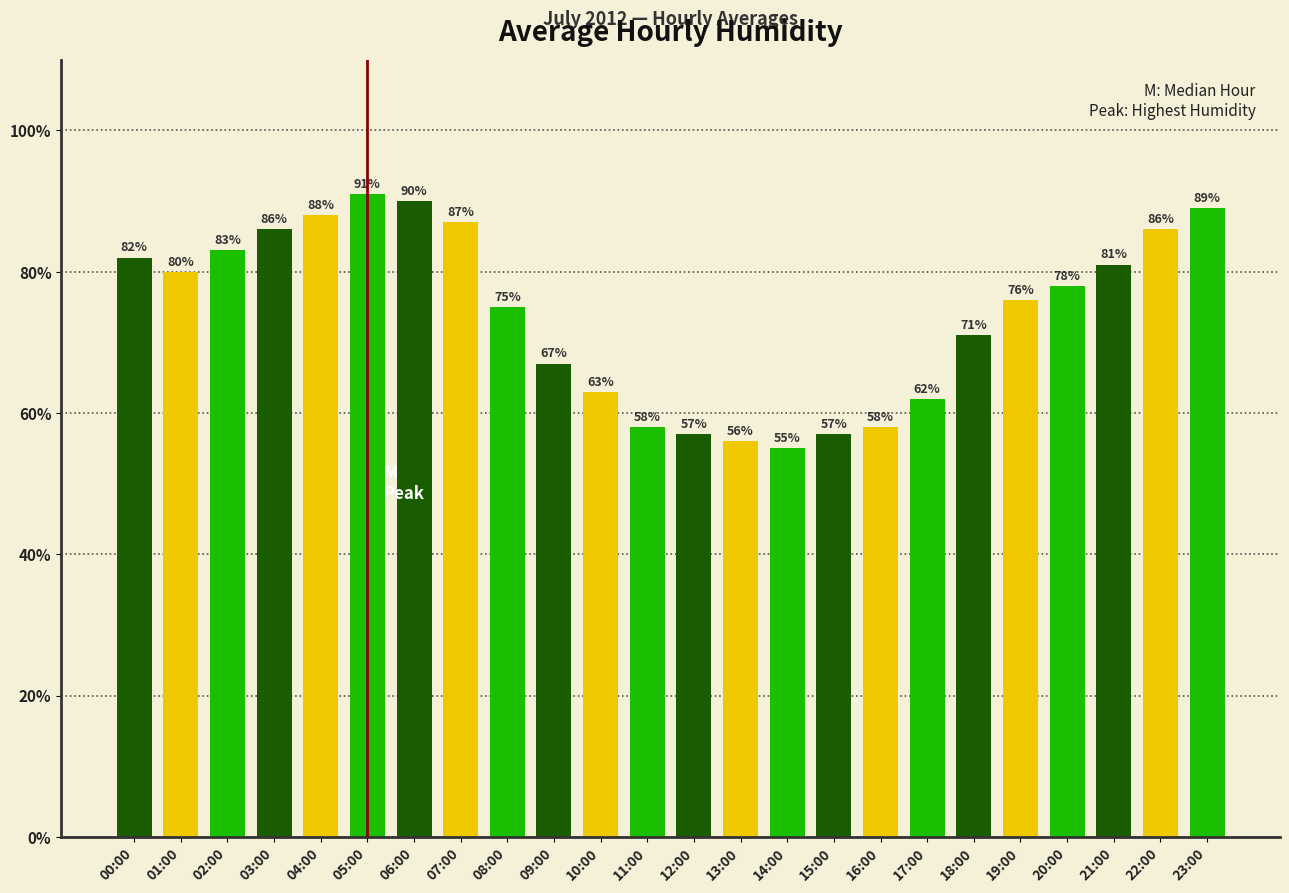

What is the minimum value shown in the chart?

55